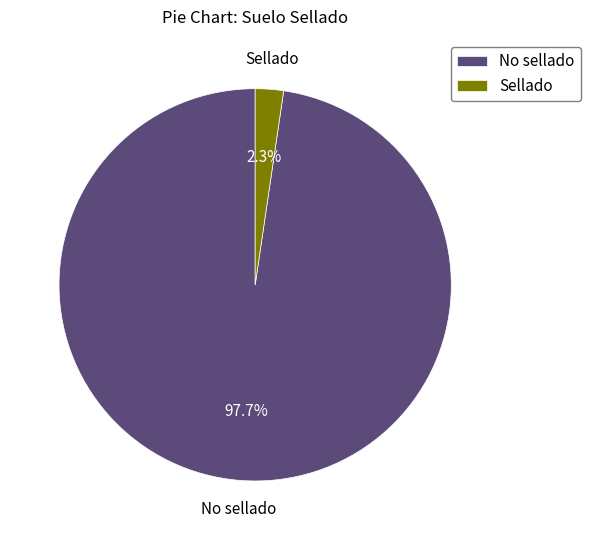

Between Sellado and No sellado, which is larger?

No sellado